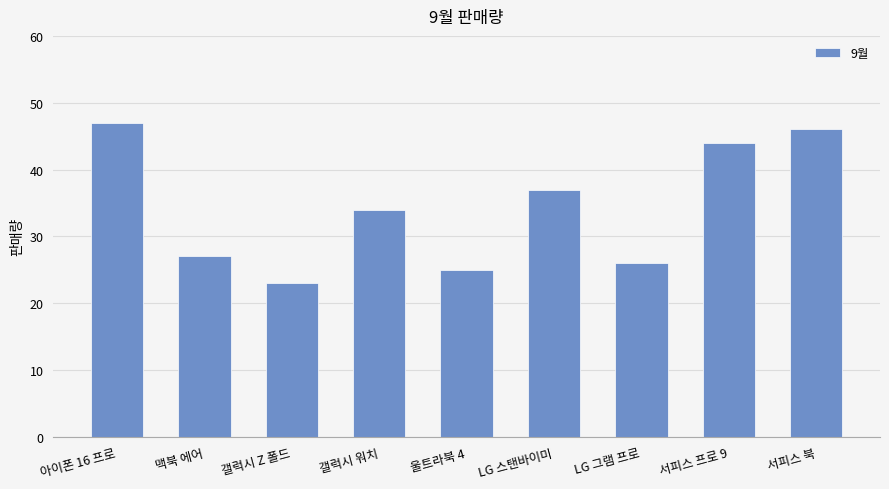

At which category does the chart reach its minimum across all series?

갤럭시 Z 폴드